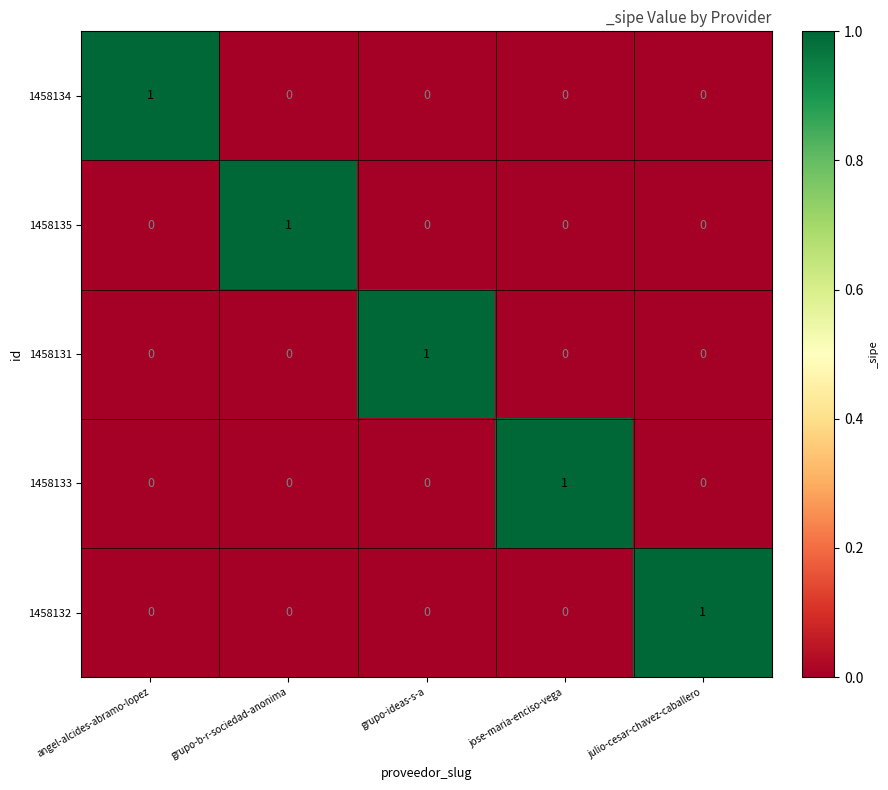

At how many categories does at least one series exceed 0?

5